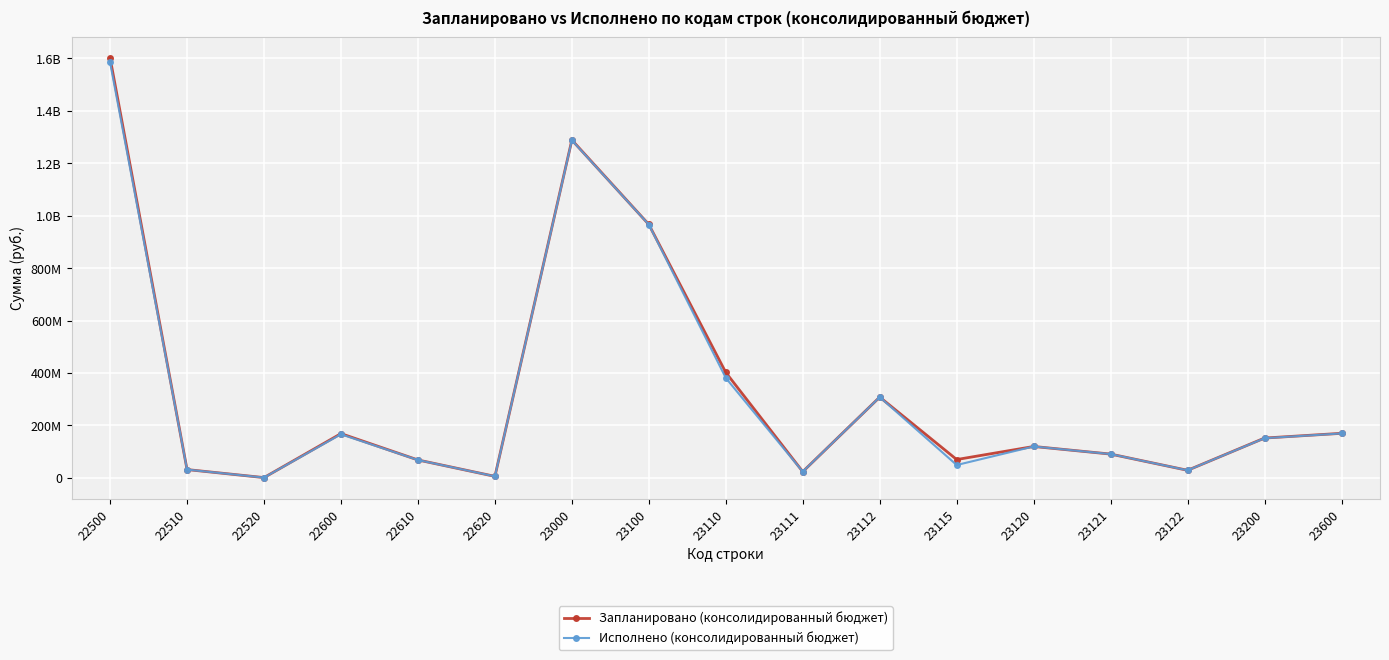

What is the maximum value for Исполнено (консолидированный бюджет)?

1584170642.2